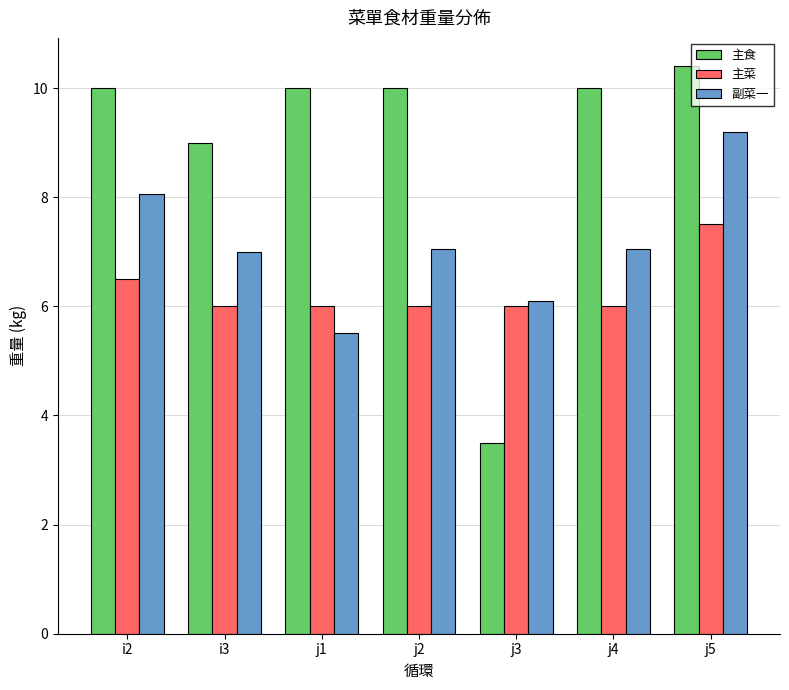

Which series changed the most between j4 and j5?

副菜一